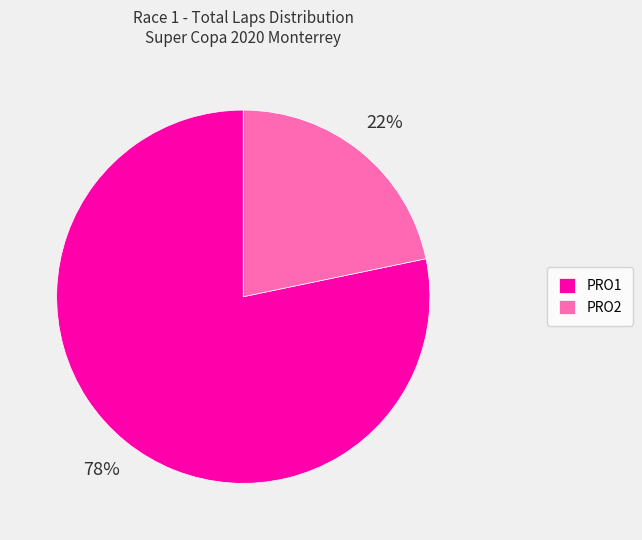

To the nearest percent, what is the combined percentage of PRO2 and PRO1?

100%